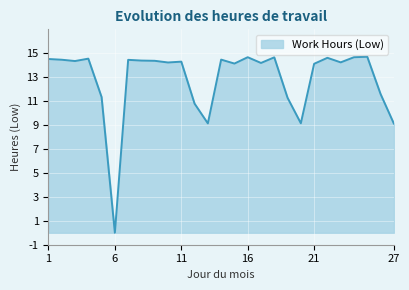

What is the difference between the maximum and minimum values?

14.7